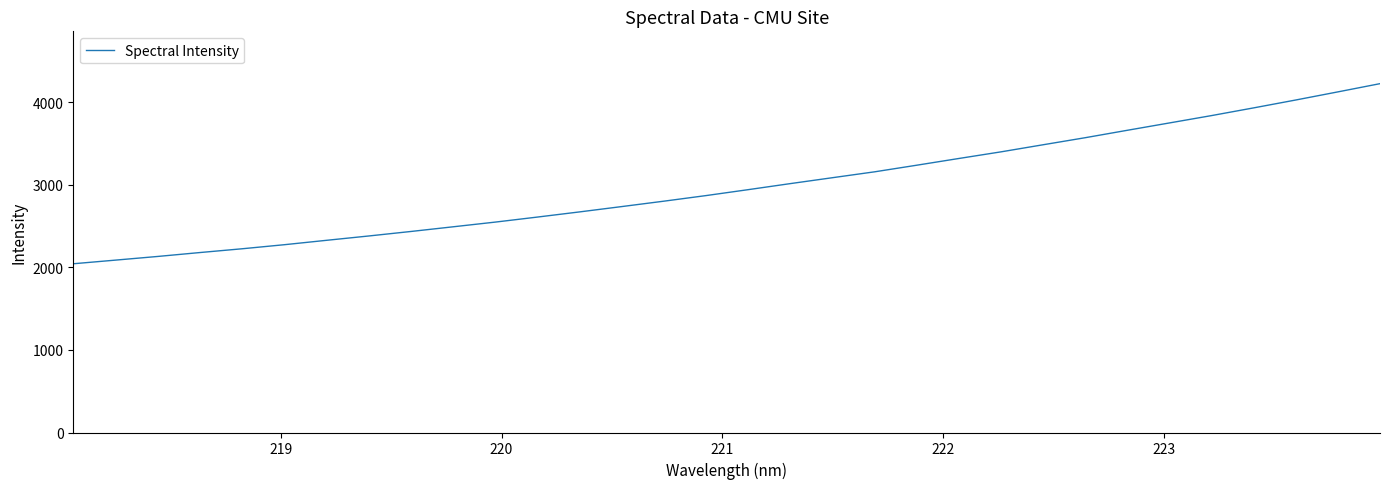

What is the greatest value displayed?

4224.4